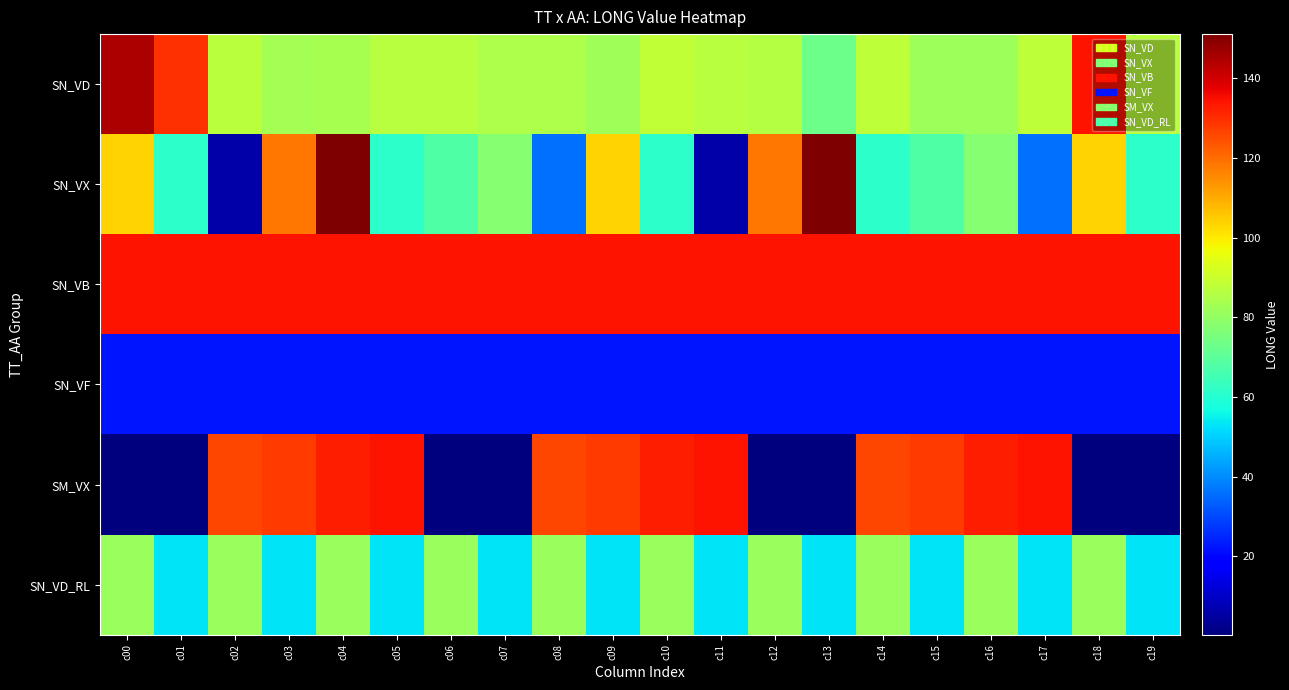

What is the minimum value shown in the chart?

0.3